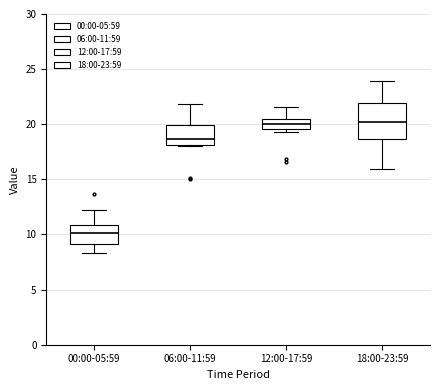

Reading left to right, read every box against the y-axis: the position of its median line, the range the box covers, and the ends of its whiskers. The values are not printed on the chart, so give them approximately, as read against the axis.

00:00-05:59: median 10.0, box 9.0 to 11.0, whiskers 8.5 to 12.0
06:00-11:59: median 18.5, box 18.0 to 20.0, whiskers 18.0 to 22.0
12:00-17:59: median 20.0, box 19.5 to 20.5, whiskers 19.5 (just below the box's lower edge) to 21.5
18:00-23:59: median 20.0, box 18.5 to 22.0, whiskers 16.0 to 24.0